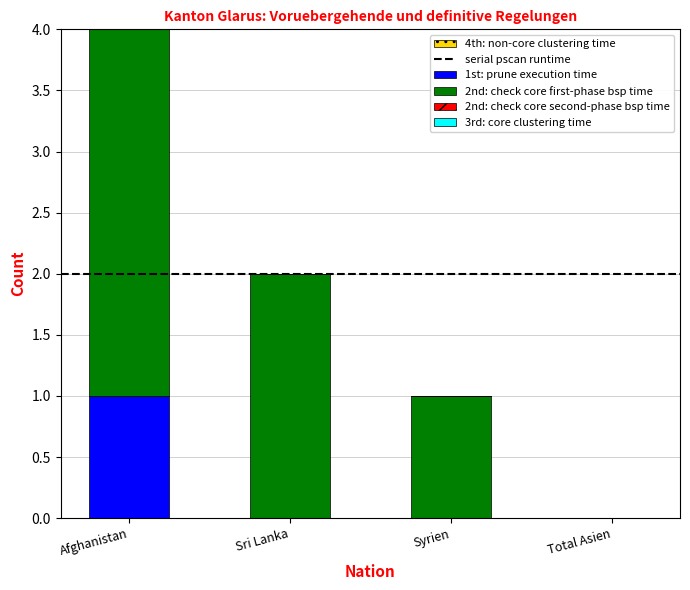

At which category is the sum across all series the highest?

Afghanistan